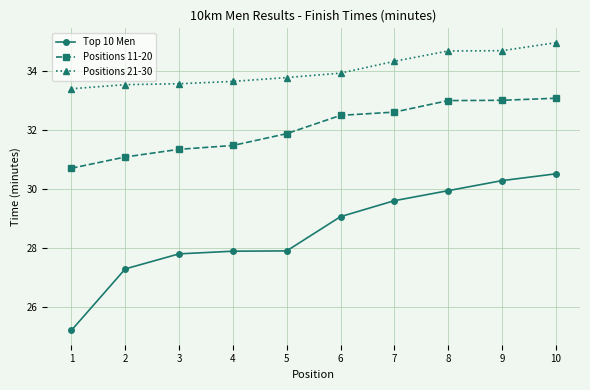

At which category is the sum across all series the highest?

10